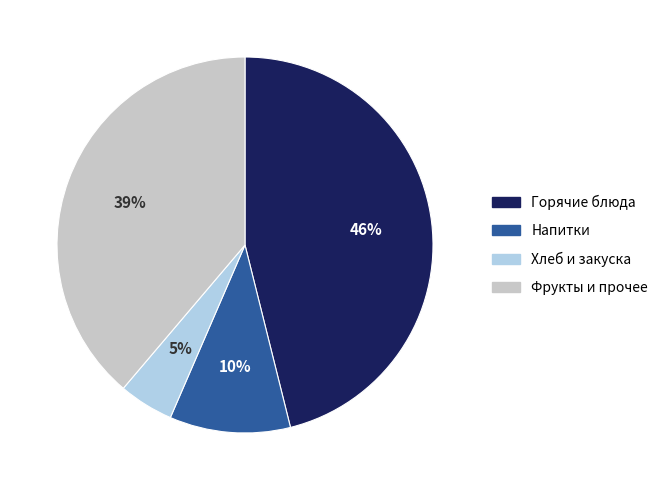

Which category has the smallest portion of the pie?

Хлеб и закуска